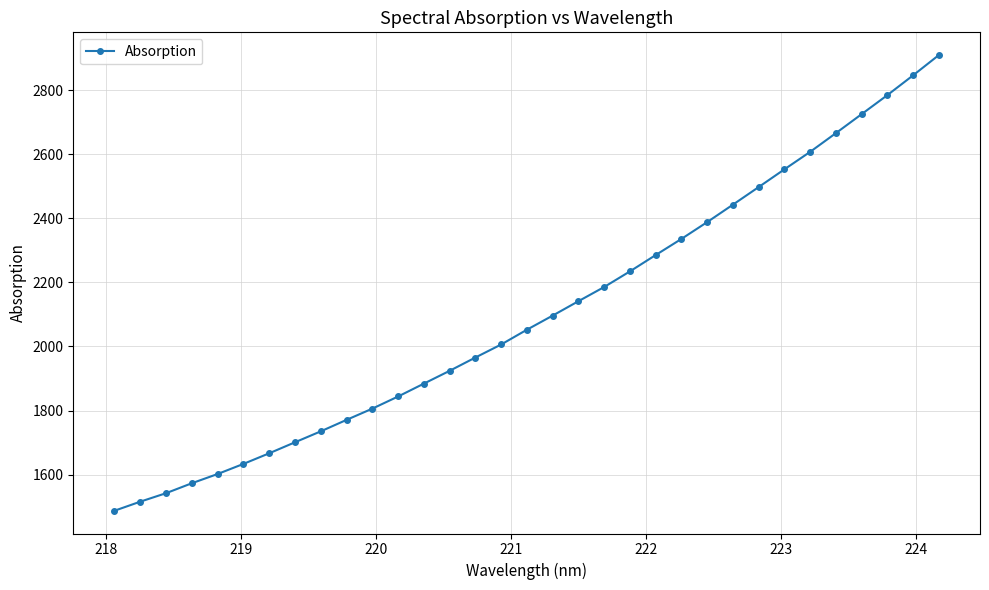

What is the value of the 14th point from the left?

1924.1